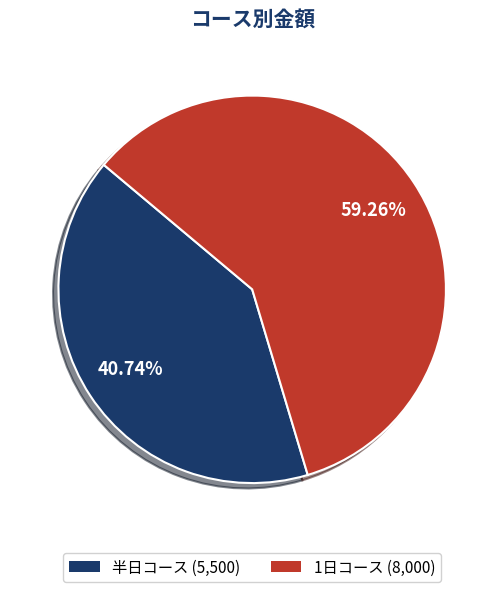

Which slice is the largest?

1日コース